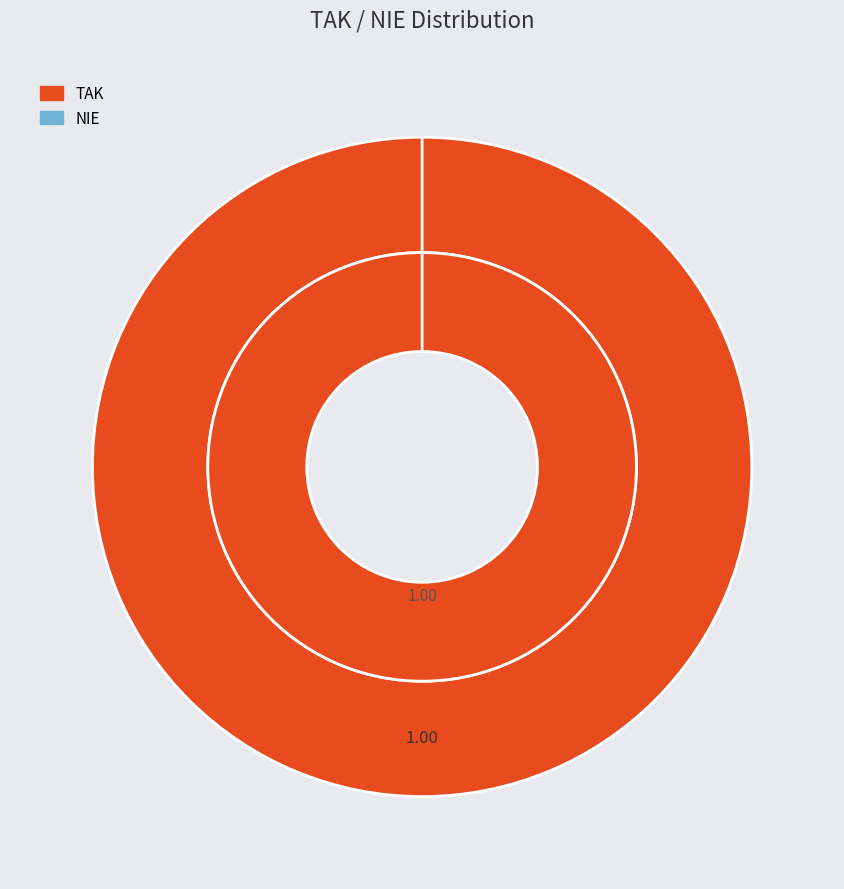

Which category accounts for the majority?

TAK